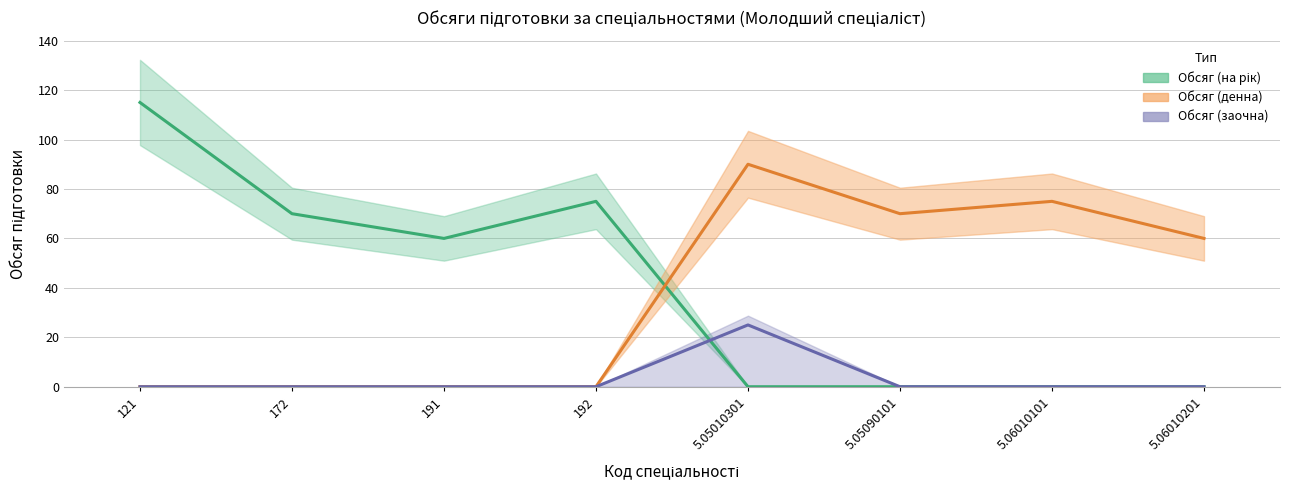

The value of Обсяг (заочна) at 172 is 0. True or false?

True